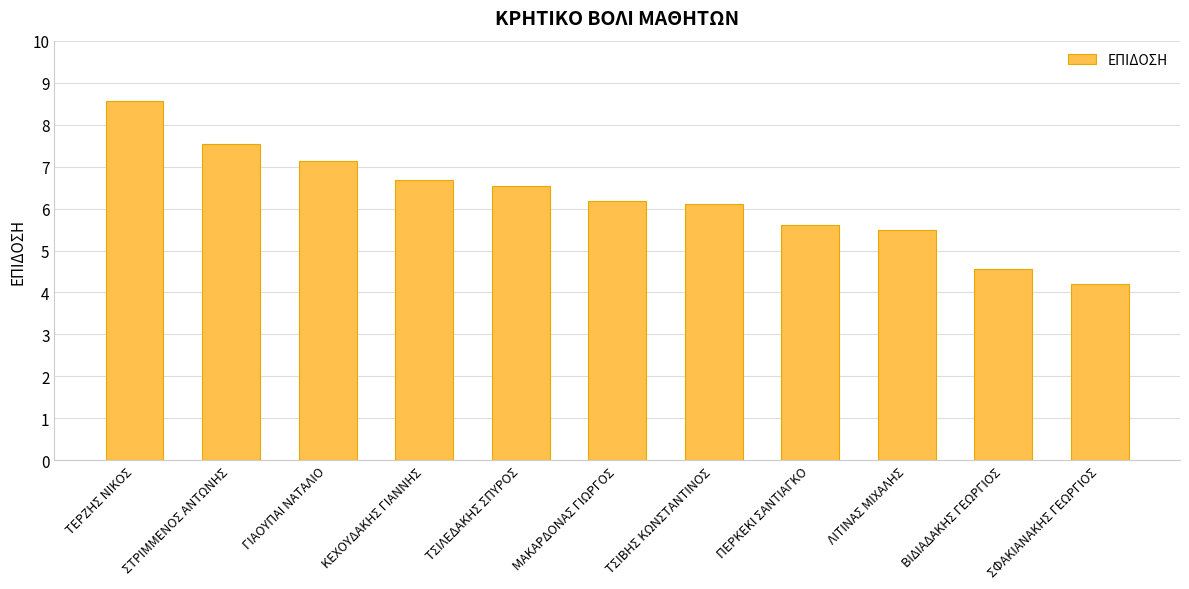

Reading left to right, what are all the values shown in this chart?

ΤΕΡΖΗΣ ΝΙΚΟΣ=8.6	ΣΤΡΙΜΜΕΝΟΣ ΑΝΤΩΝΗΣ=7.5	ΓΙΑΟΥΠΑΙ ΝΑΤΑΛΙΟ=7.1	ΚΕΧΟΥΔΑΚΗΣ ΓΙΑΝΝΗΣ=6.7	ΤΣΙΛΕΔΑΚΗΣ ΣΠΥΡΟΣ=6.5	ΜΑΚΑΡΔΟΝΑΣ ΓΙΩΡΓΟΣ=6.2	ΤΣΙΒΗΣ ΚΩΝΣΤΑΝΤΙΝΟΣ=6.1	ΠΕΡΚΕΚΙ ΣΑΝΤΙΑΓΚΟ=5.6	ΛΙΤΙΝΑΣ ΜΙΧΑΛΗΣ=5.5	ΒΙΔΙΑΔΑΚΗΣ ΓΕΩΡΓΙΟΣ=4.6	ΣΦΑΚΙΑΝΑΚΗΣ ΓΕΩΡΓΙΟΣ=4.2